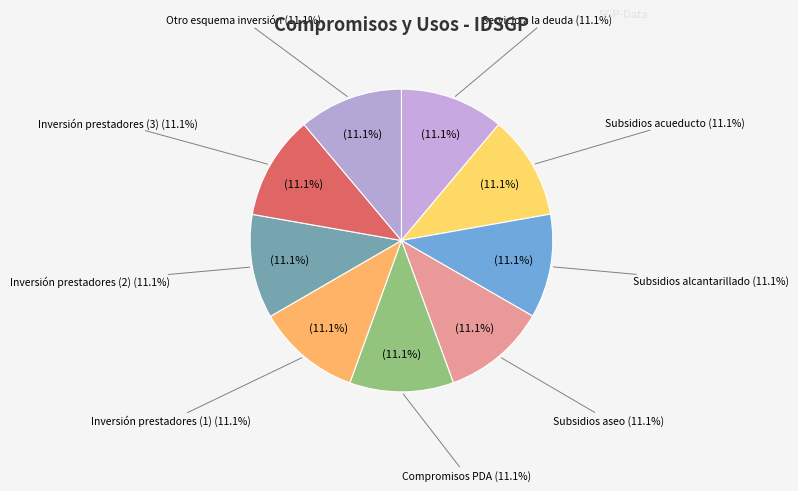

The PAGO DE SUBSIDIOS A PRESTADORES DE ALCANTARILLADO slice represents 25% of the pie. True or false?

False